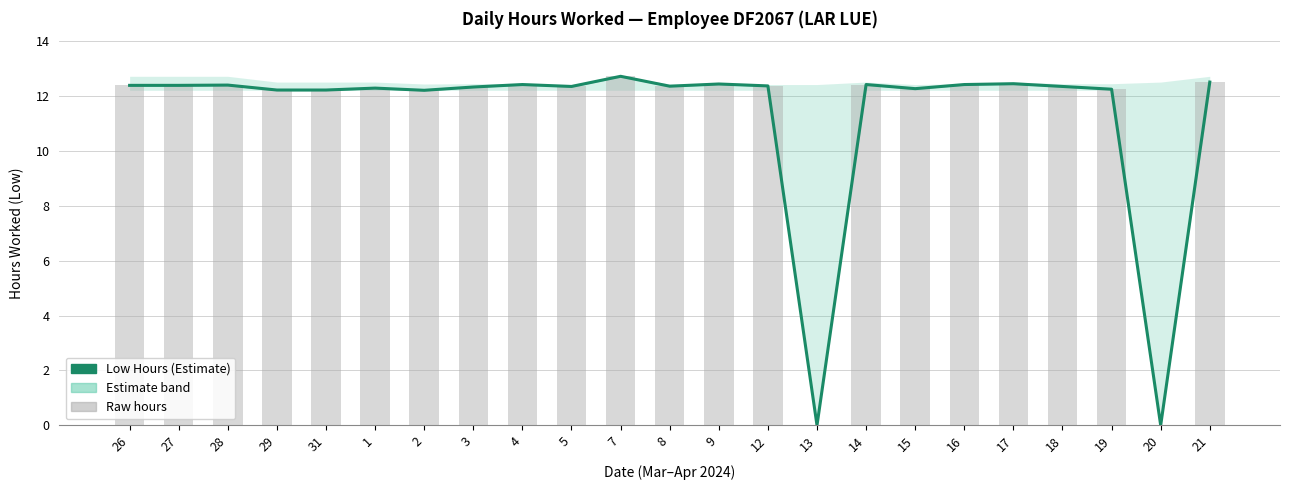

Which category has the highest value in the Raw hours series?

7